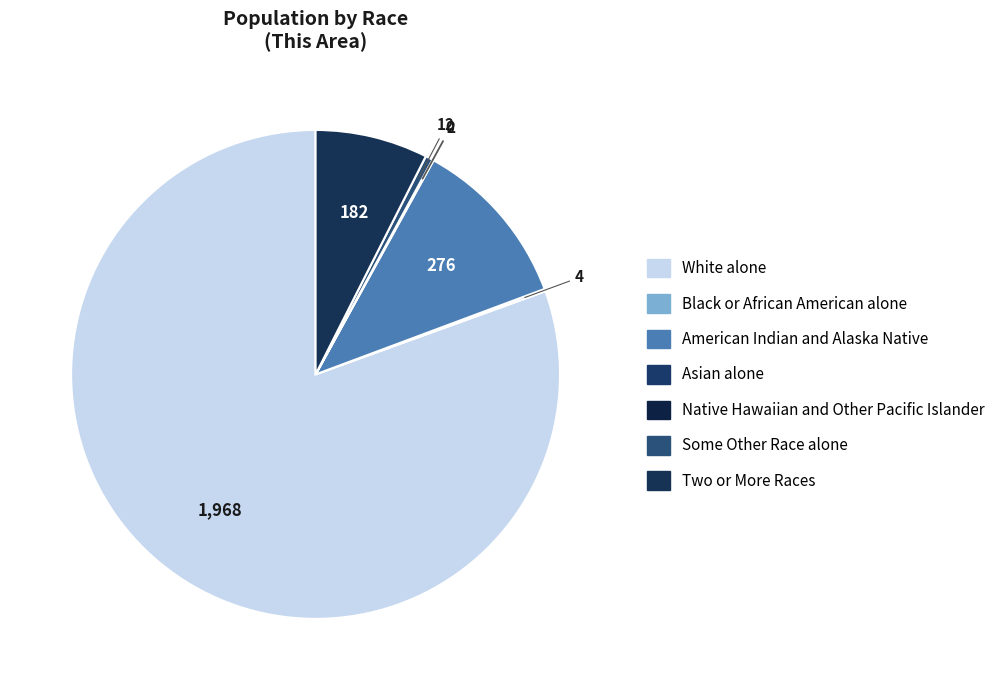

What is the change in value from White alone to Native Hawaiian and Other Pacific Islander?

-1968